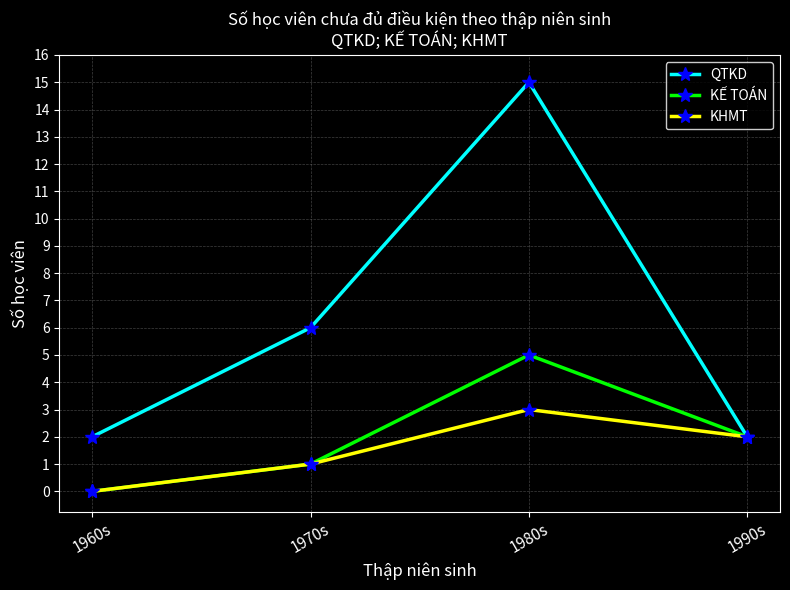

What is the highest value of the KẾ TOÁN series?

5